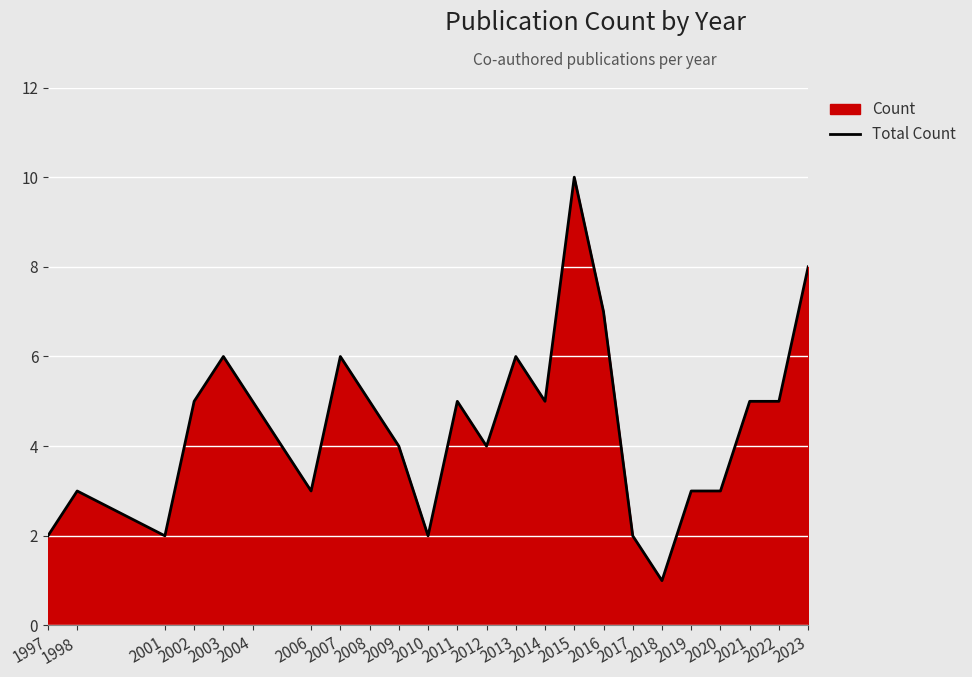

What is the approximate value at 2017?

2